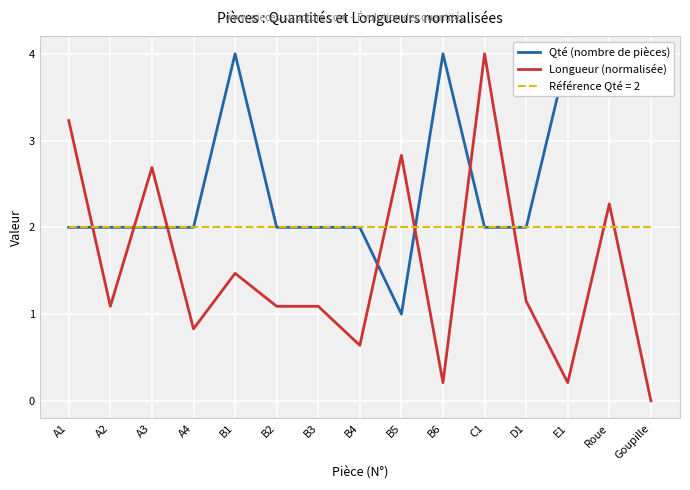

At which label does Qté (nombre de pièces) first exceed 2?

B1